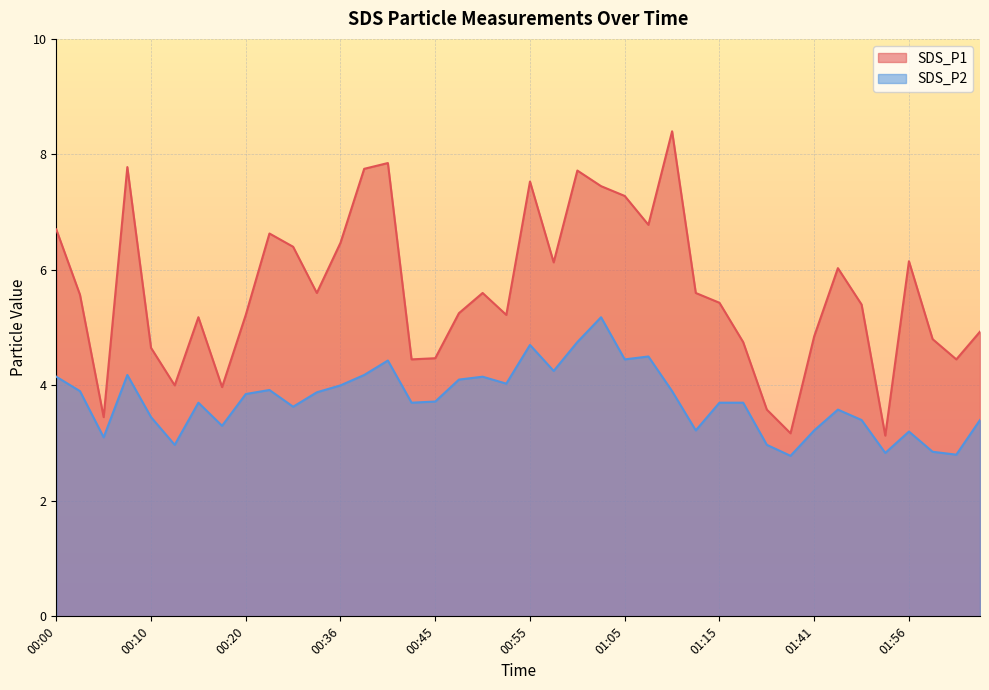

Which has a higher value, 00:43 or 00:20?

00:20